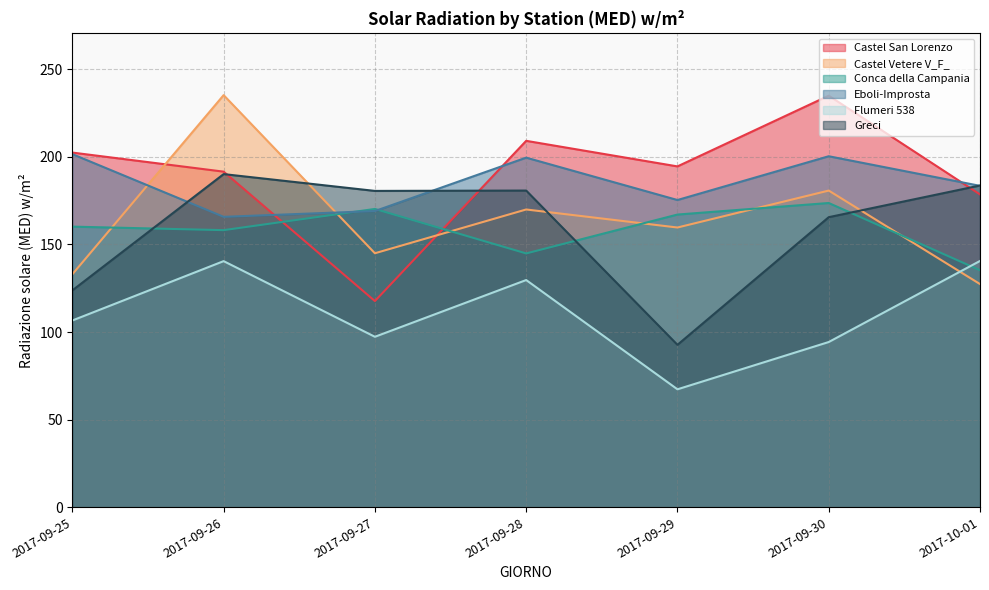

How many interior local valleys does the Greci series have?

2